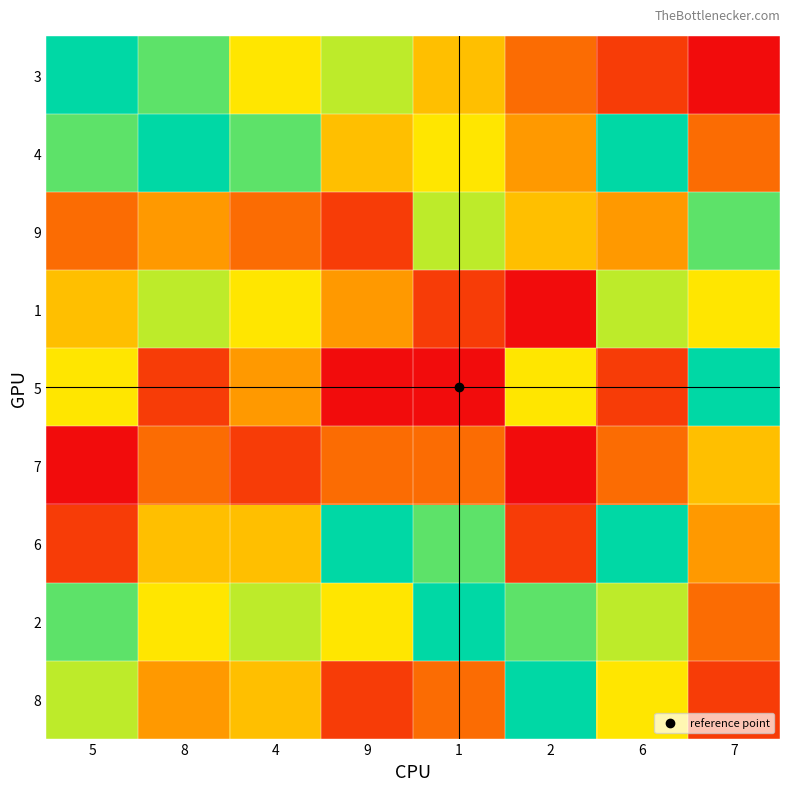

Between 7 and 8, which is larger?

8